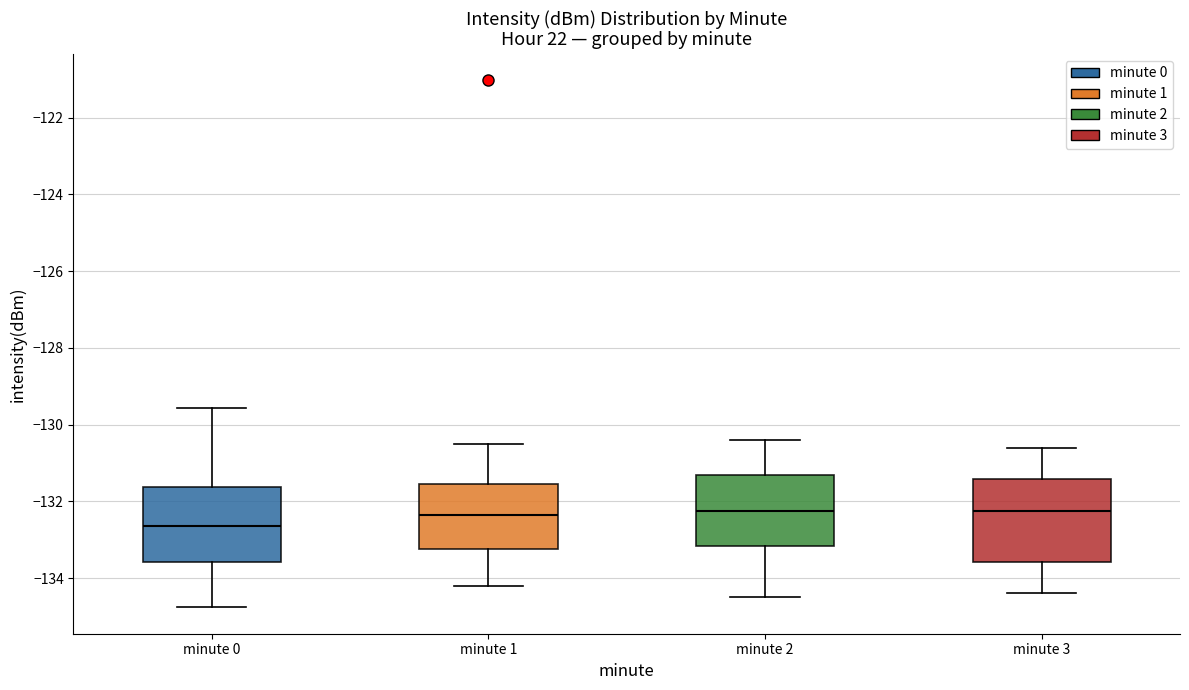

Where does the upper whisker of the box for minute 3 end on the y-axis? The values are not printed on the chart, so give them approximately, as read against the axis.

-130.6